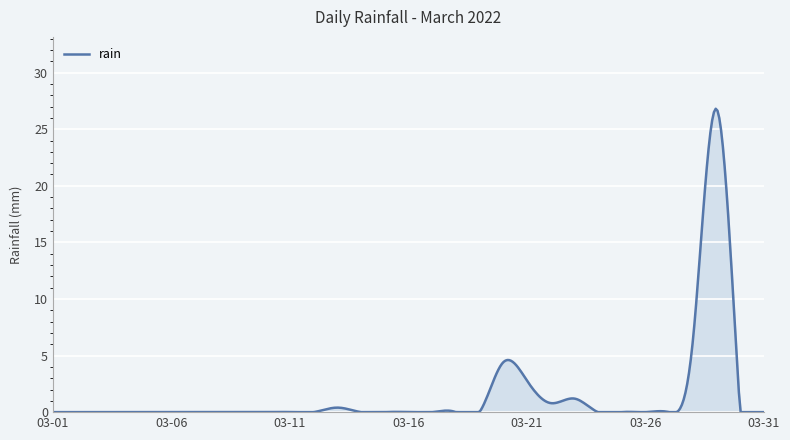

What is the difference between the maximum and minimum values?

26.8